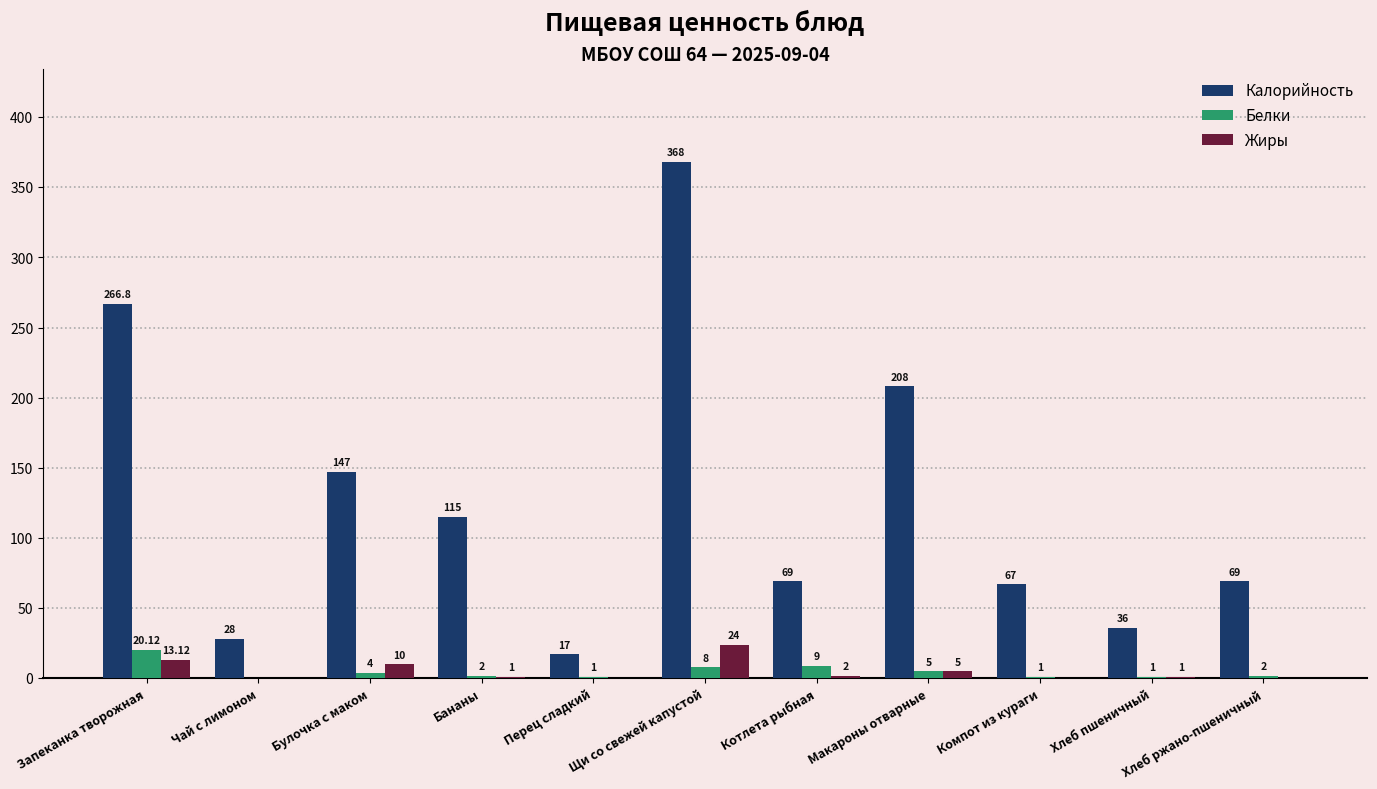

What are all the series names shown in the legend?

Калорийность, Белки, Жиры